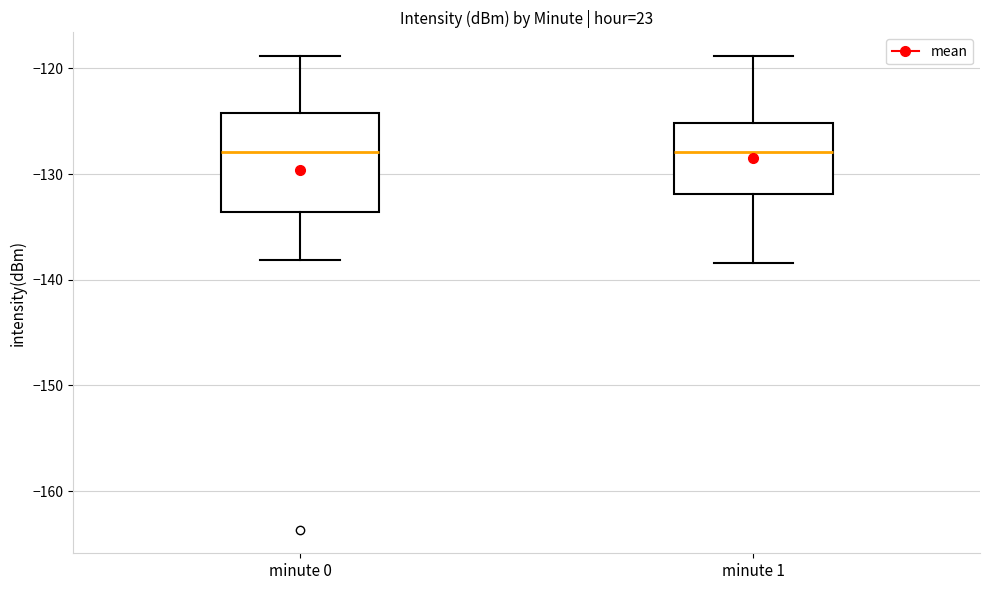

Reading left to right, read every box against the y-axis: the position of its median line, the range the box covers, and the ends of its whiskers. The values are not printed on the chart, so give them approximately, as read against the axis.

minute 0: median -128, box -134 to -124, whiskers -138 to -119
minute 1: median -128, box -132 to -125, whiskers -138 to -119